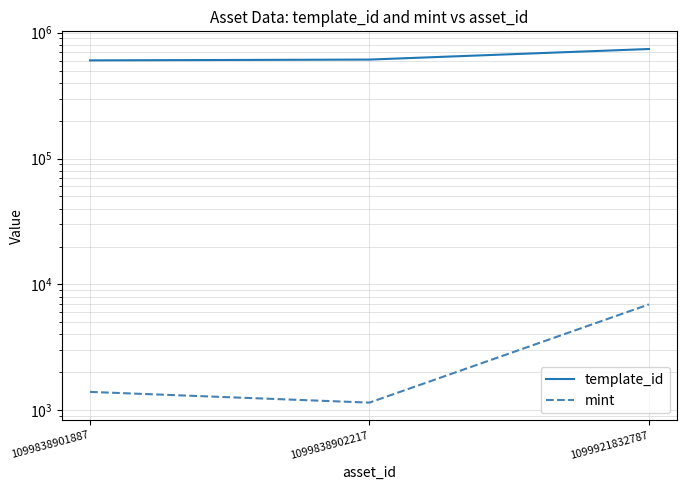

Is it true that template_id equals 274903 at 1099838902217?

False